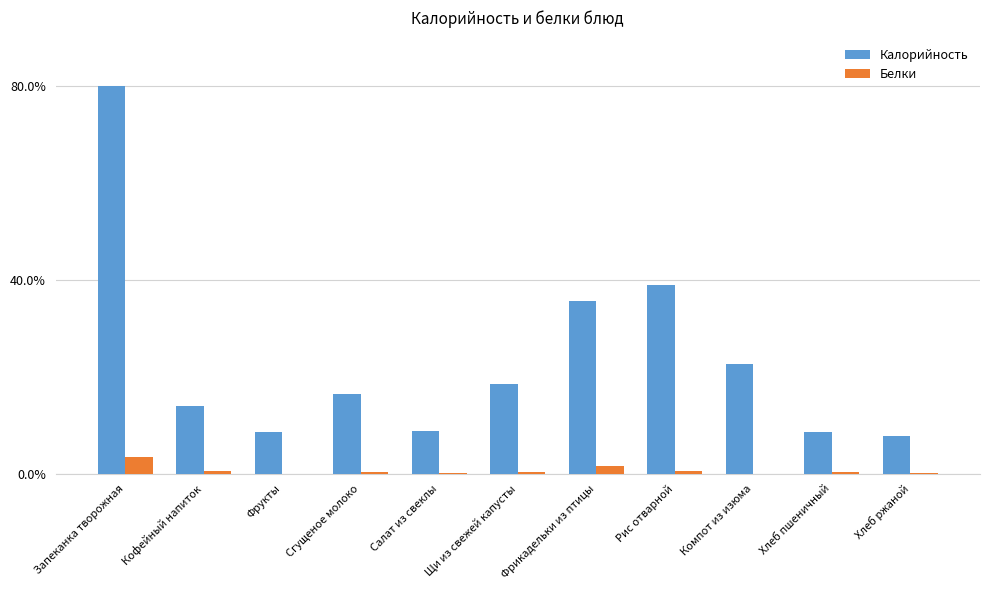

Is it true that Калорийность equals 39.0 at Рис отварной?

True